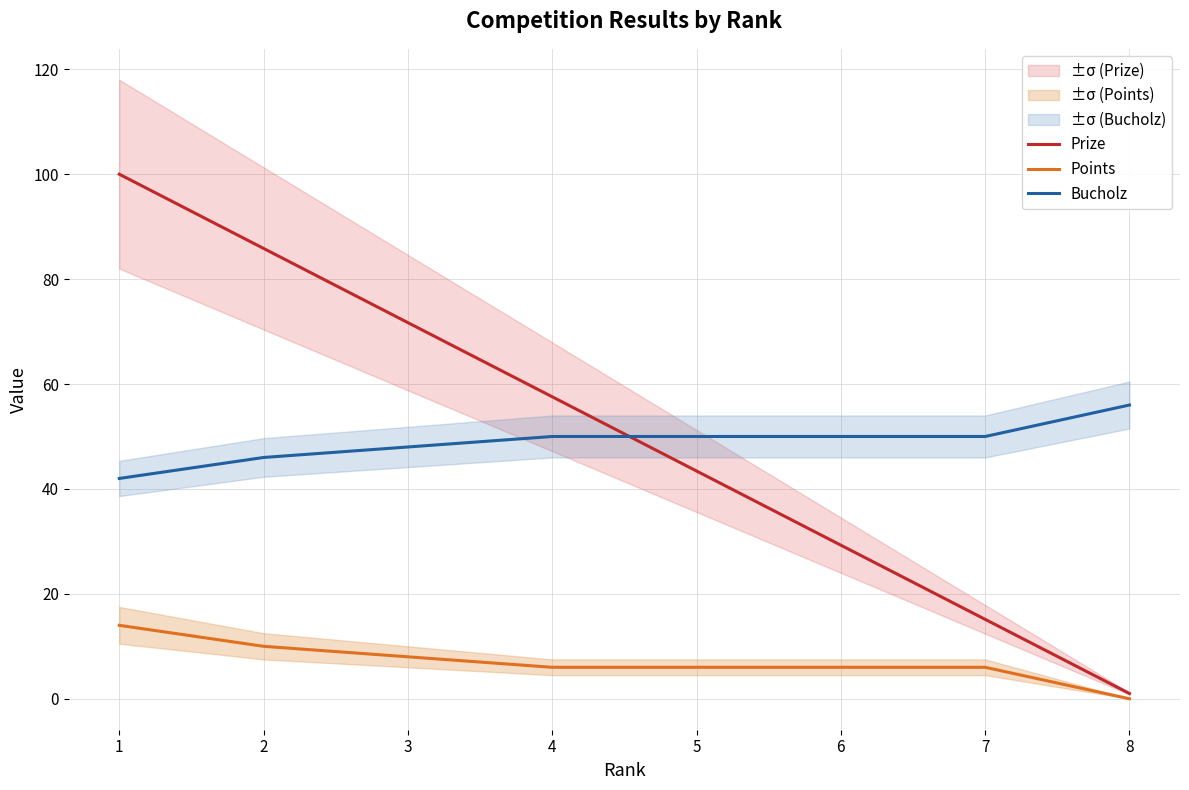

True or false: Bucholz and Points intersect in this chart.

False